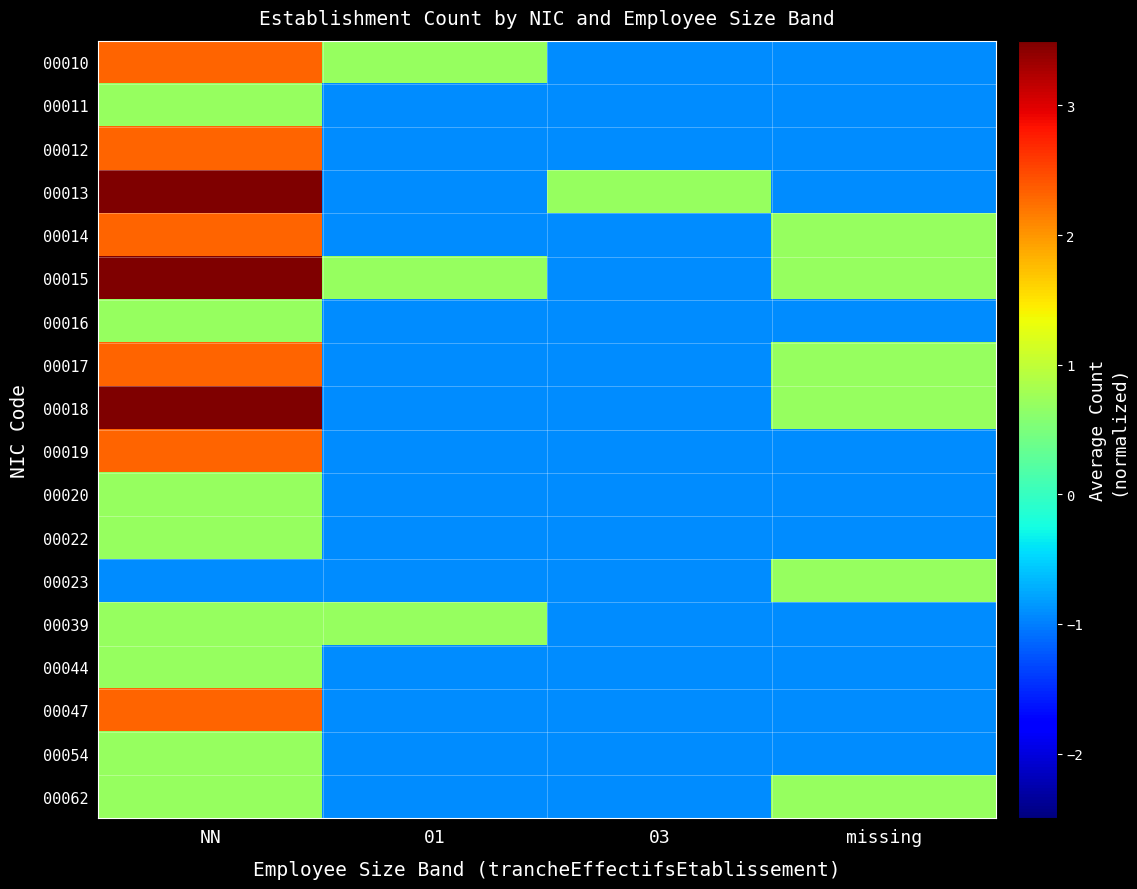

Which label corresponds to the smallest value in the chart?

03